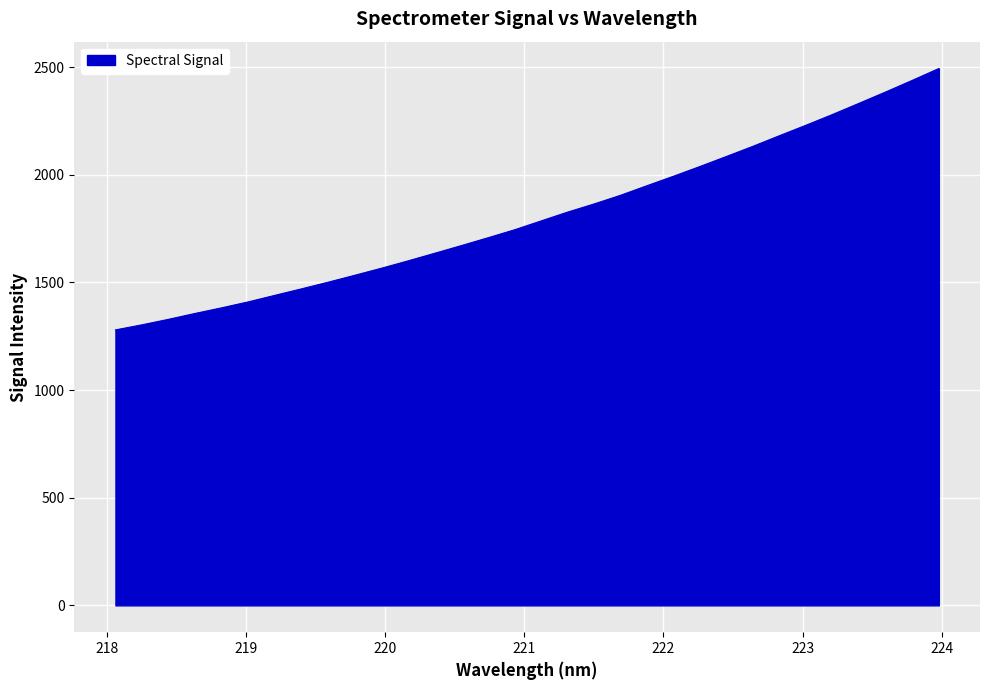

What is the smallest value displayed?

1279.4